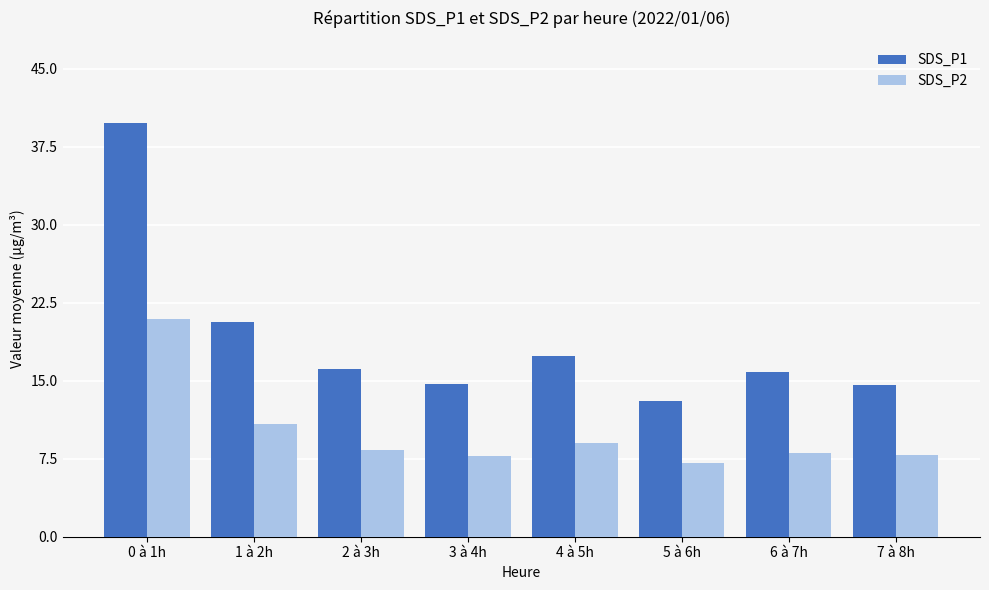

True or false: SDS_P1 has a value of 10.4 at 4 à 5h.

False